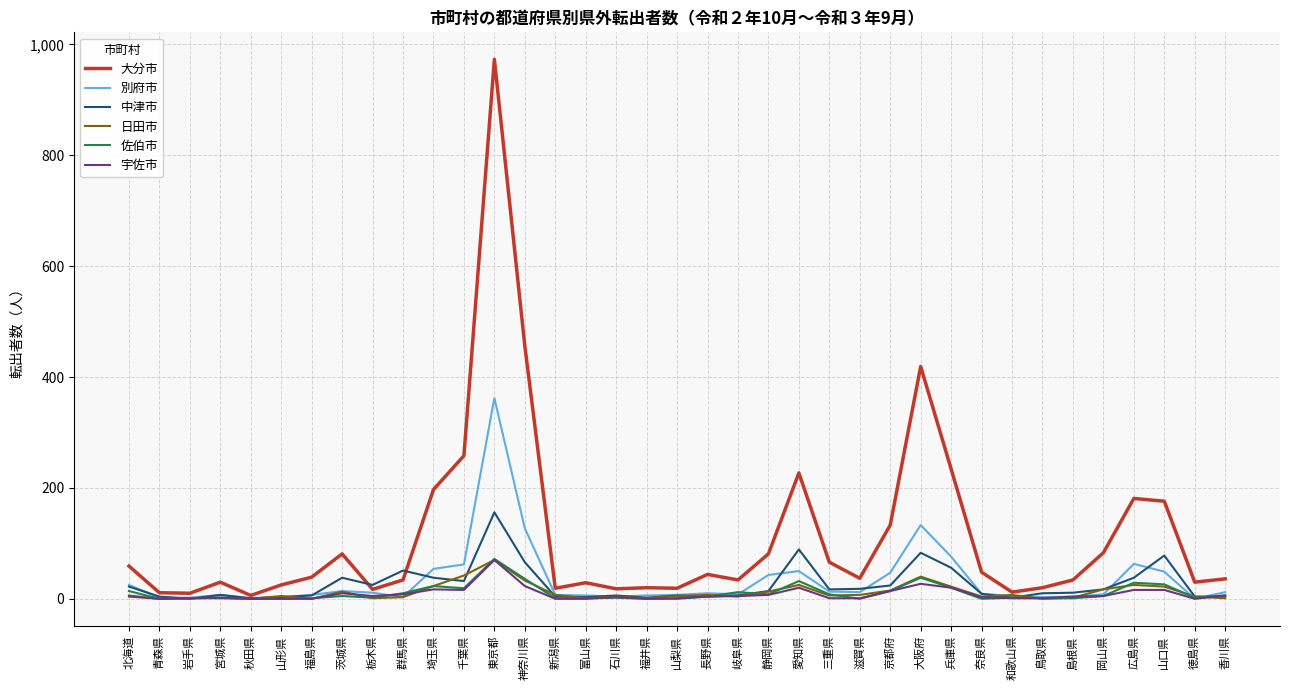

What is the sum of the 別府市 values at 岐阜県 and 青森県?

10